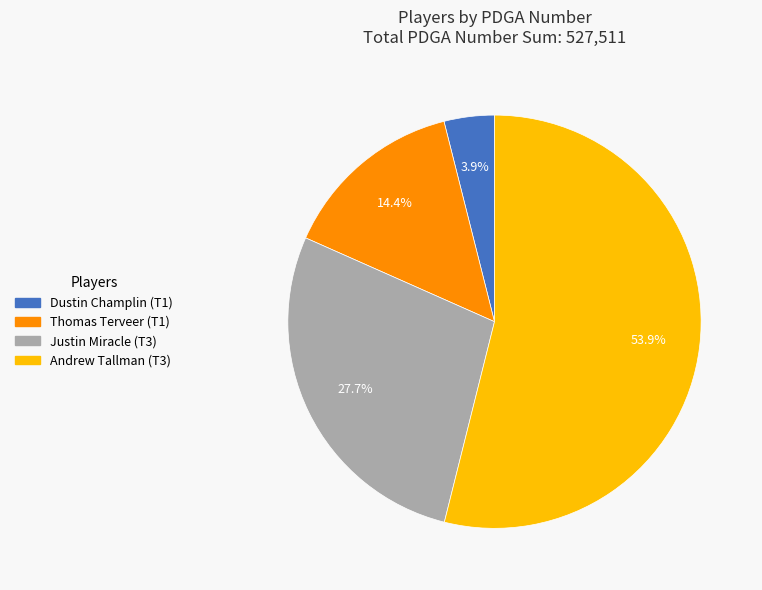

Is there a majority slice in this chart?

Yes